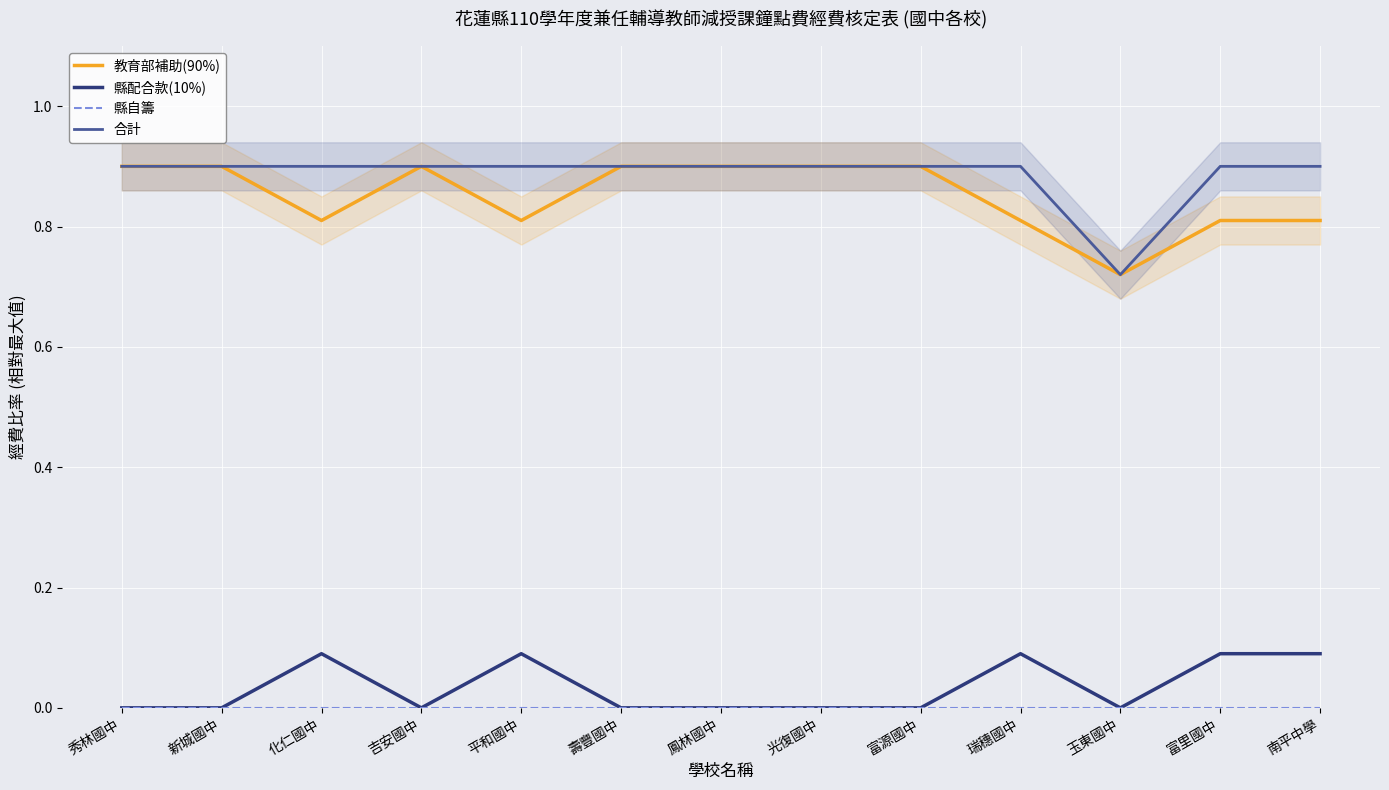

Does the chart display data point markers on the line(s)?

No